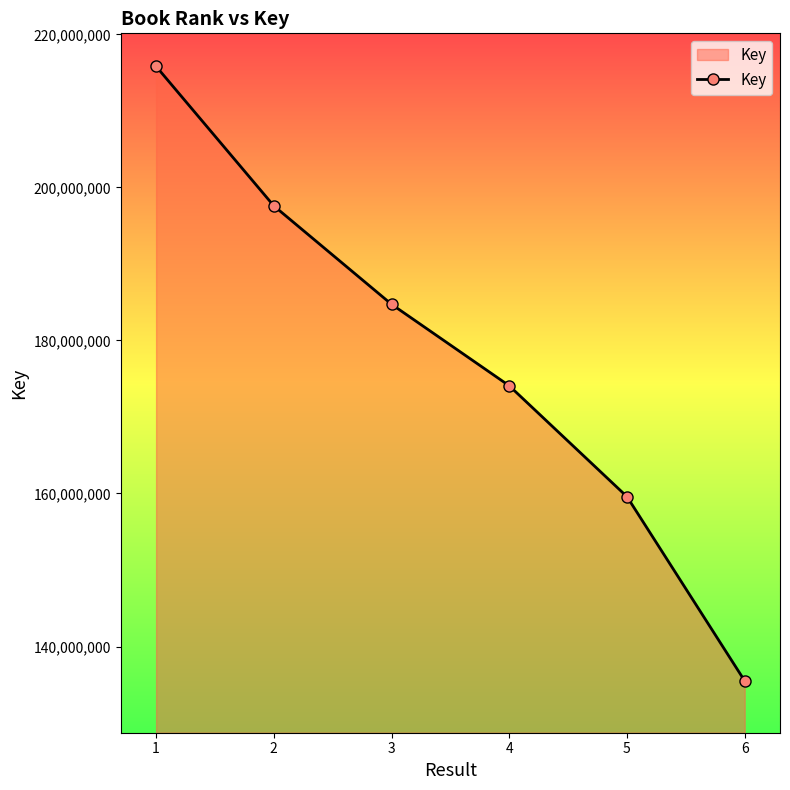

List the labels in order of value, largest first.

1, 2, 3, 4, 5, 6